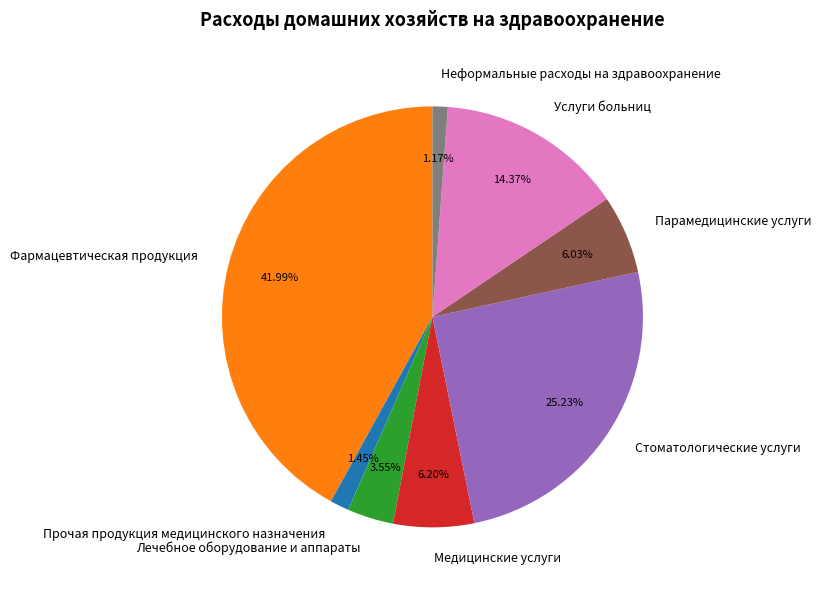

Which category has the biggest portion of the pie?

Фармацевтическая продукция